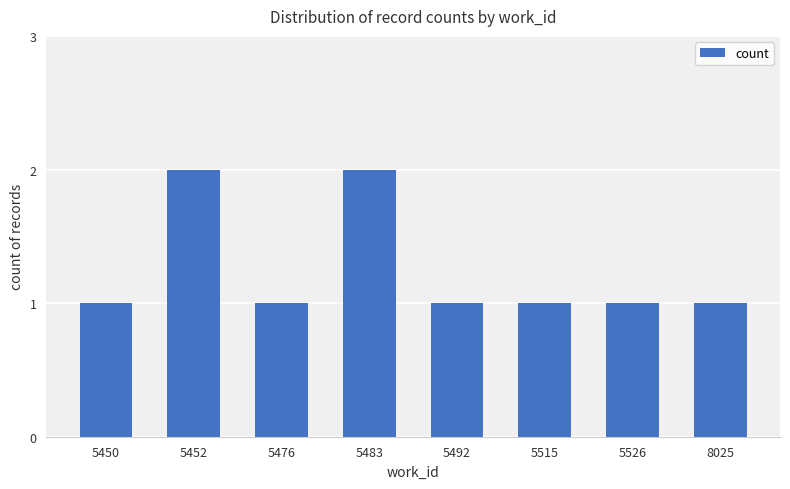

What is the sum of all values?

10